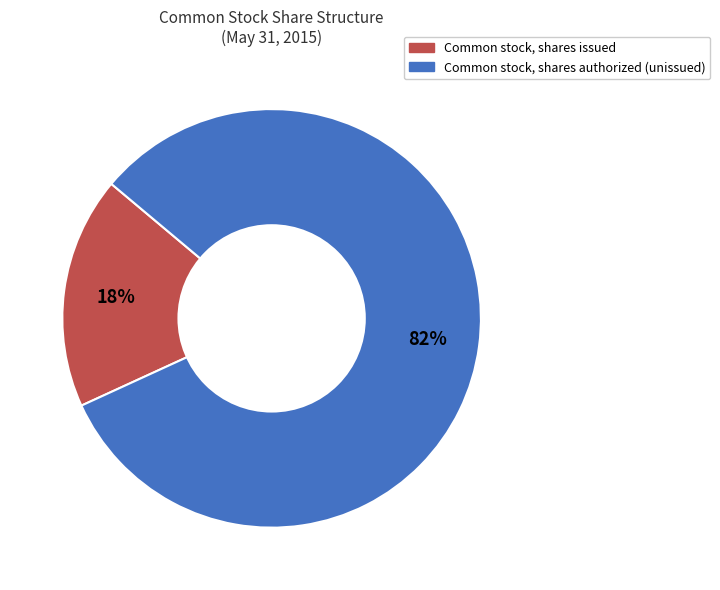

Is there any slice that represents more than half of the pie?

Yes